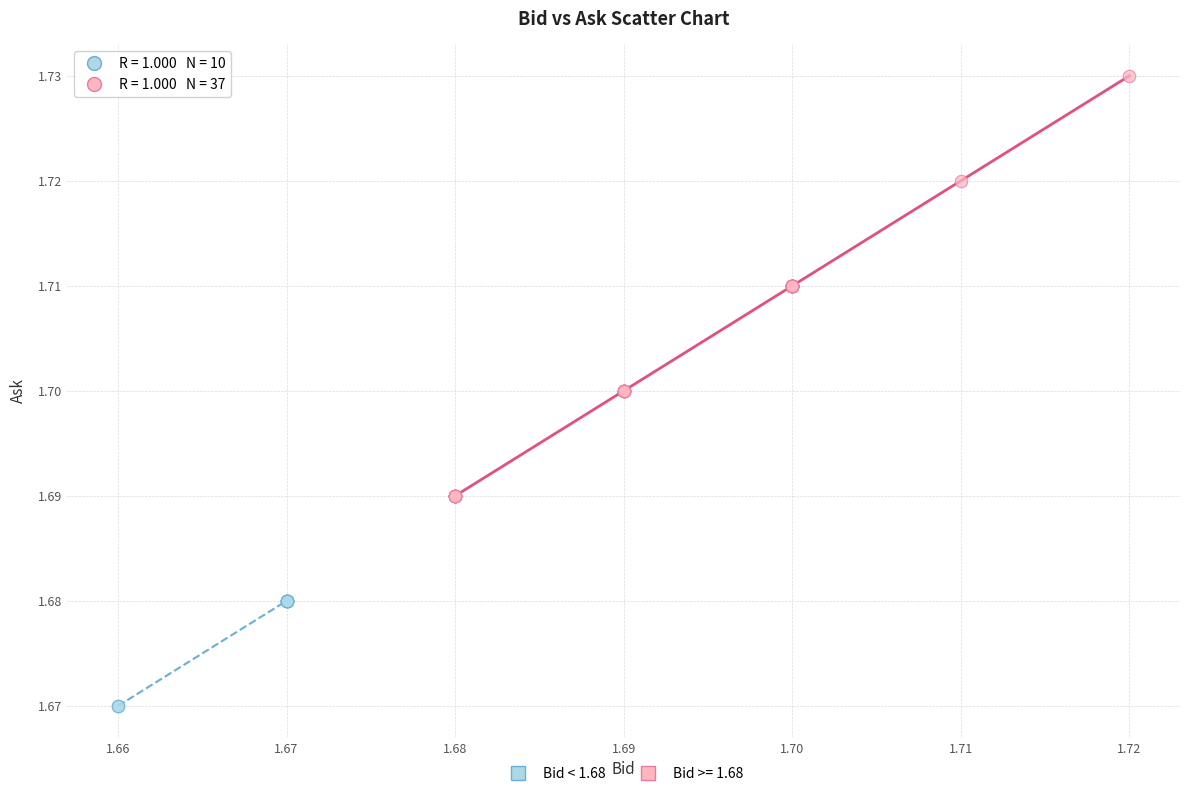

Which series contains the highest Y value?

Bid >= 1.68